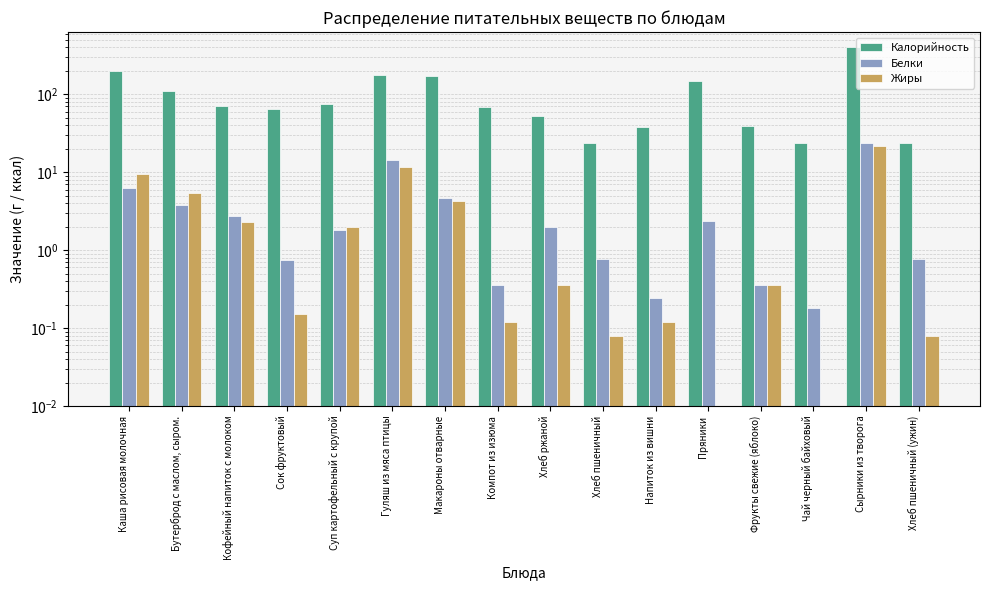

How many bars are there in total?

48